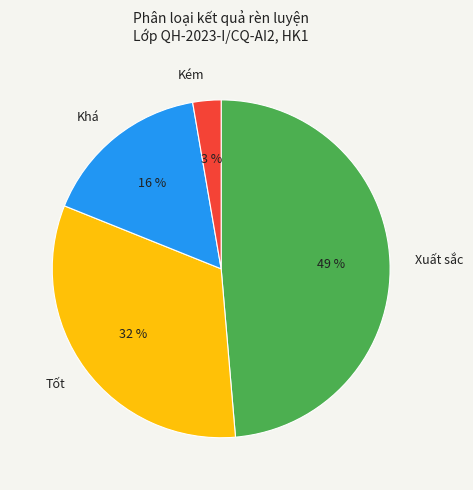

Does Kém account for over 50% of the chart?

No